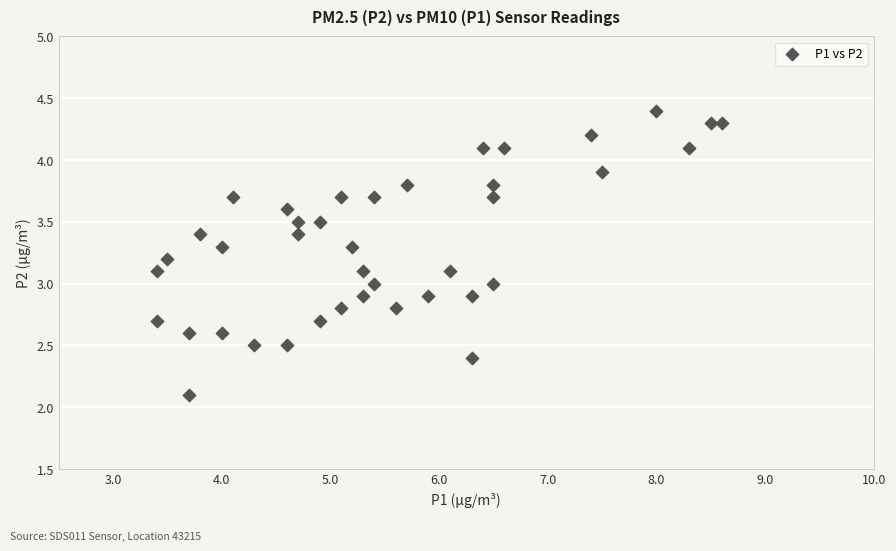

What is the range of X values (max minus min)?

5.2